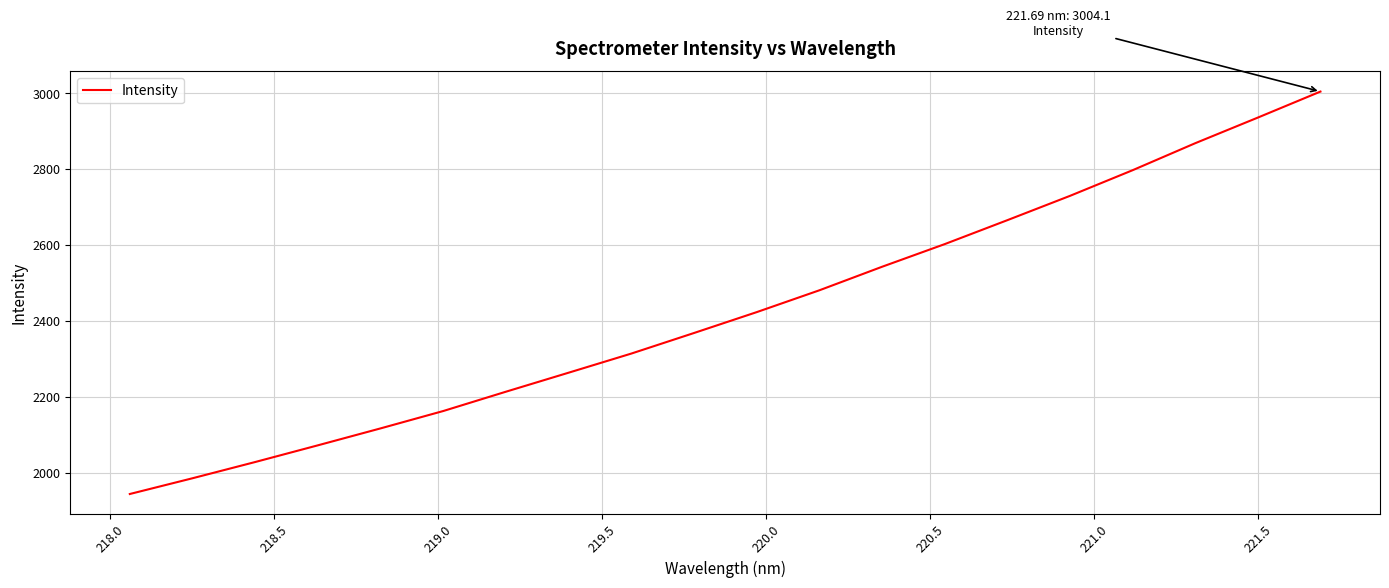

What is the difference between the maximum and minimum values?

1059.8